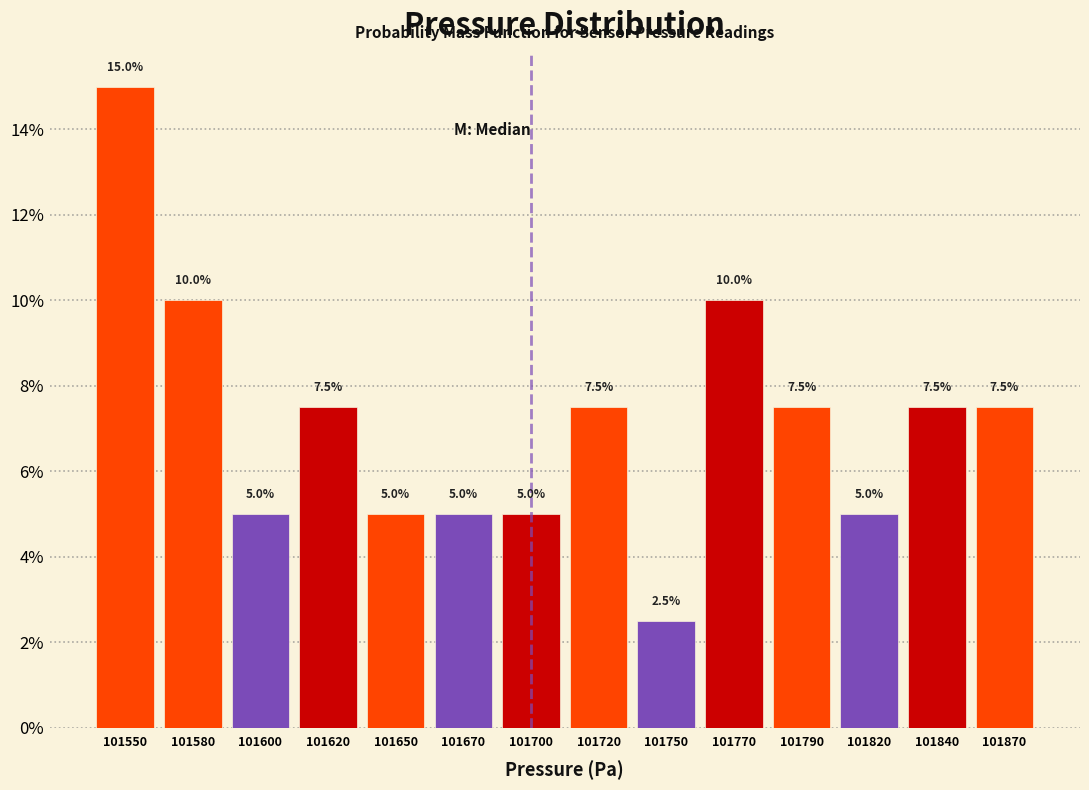

Reading left to right, list all the values displayed in this chart.

101550=15.0	101580=10.0	101600=5.0	101620=7.5	101650=5.0	101670=5.0	101700=5.0	101720=7.5	101750=2.5	101770=10.0	101790=7.5	101820=5.0	101840=7.5	101870=7.5